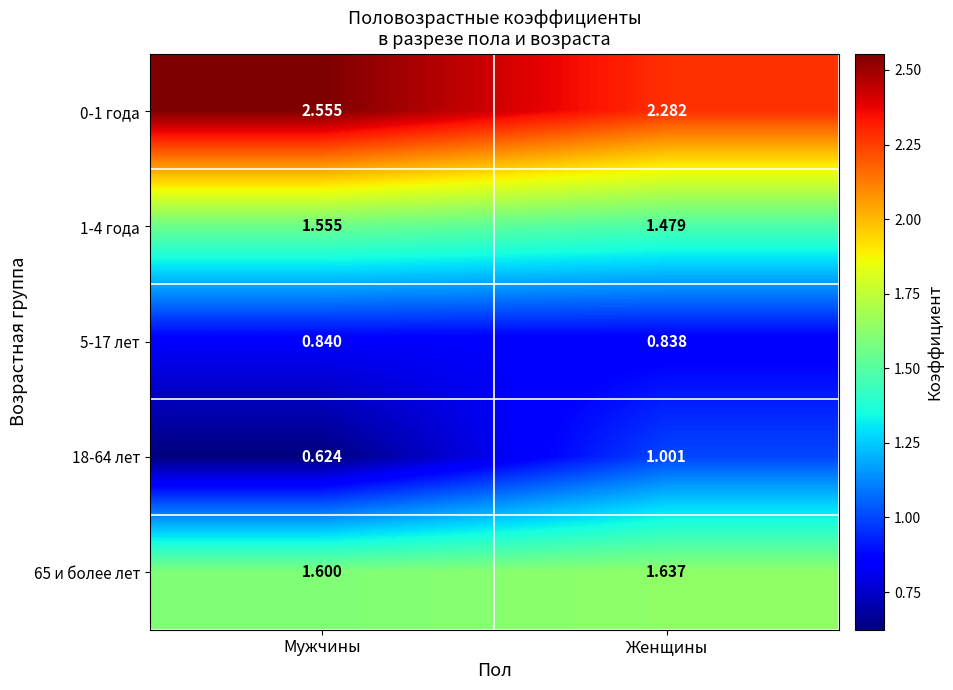

What is the difference between the highest and lowest values at Женщины?

1.4